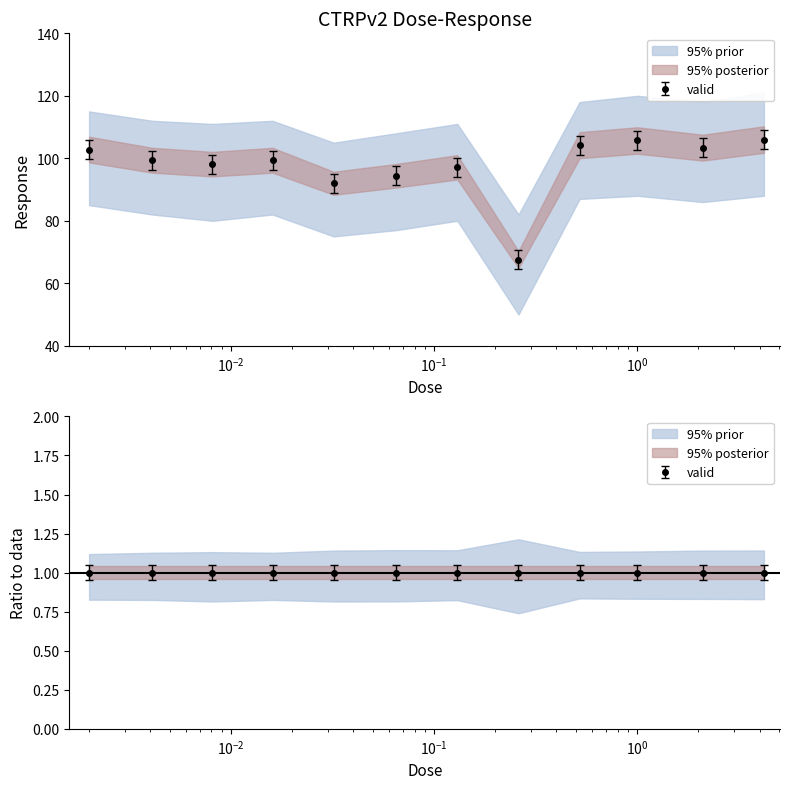

How many data points are above 99?

7